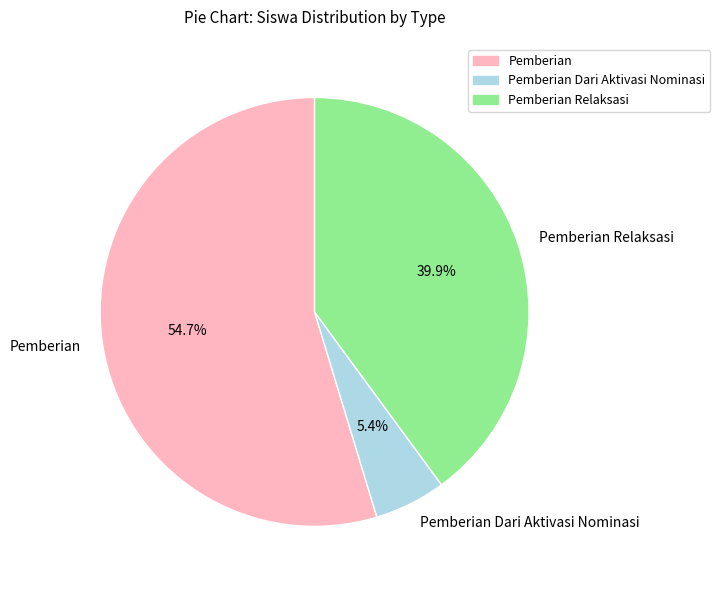

Is there a majority slice in this chart?

Yes